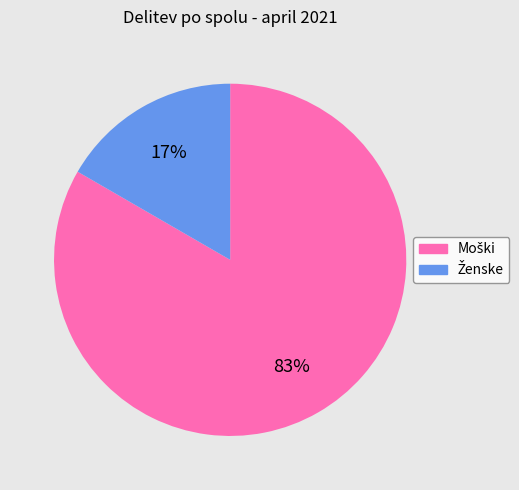

To the nearest percent, what is the average slice percentage?

50%